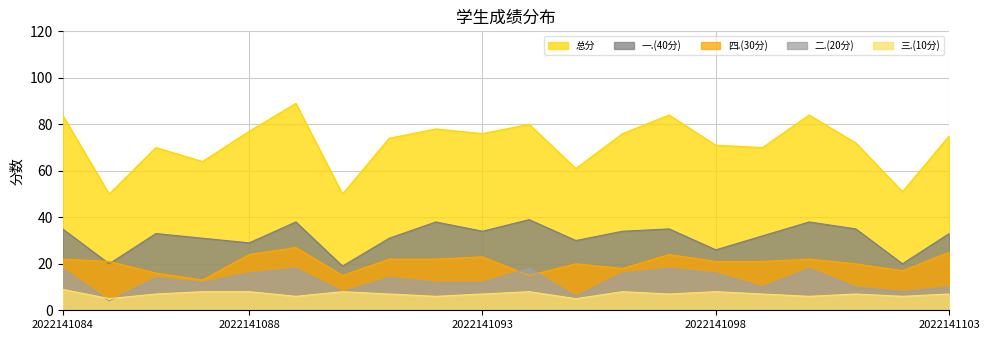

What is the average value of the 二.(20分) series?

13